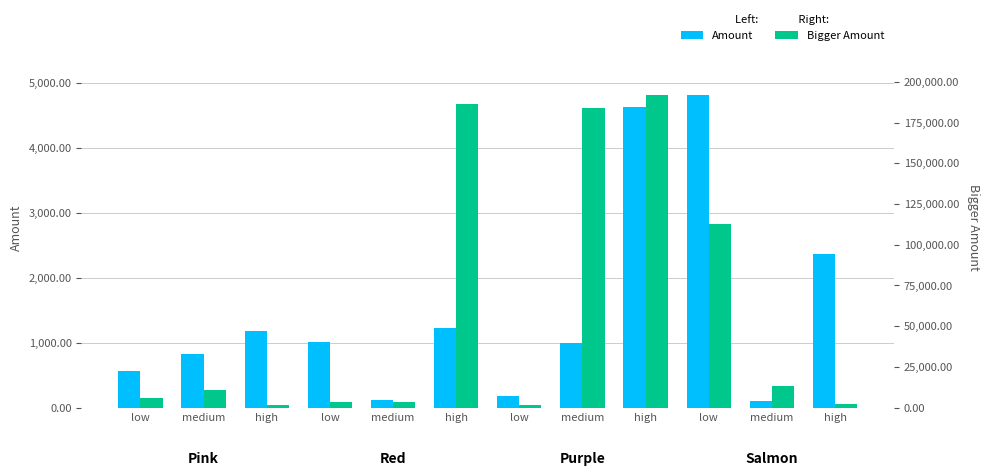

Where is Amount nearest to the value 2458?

high